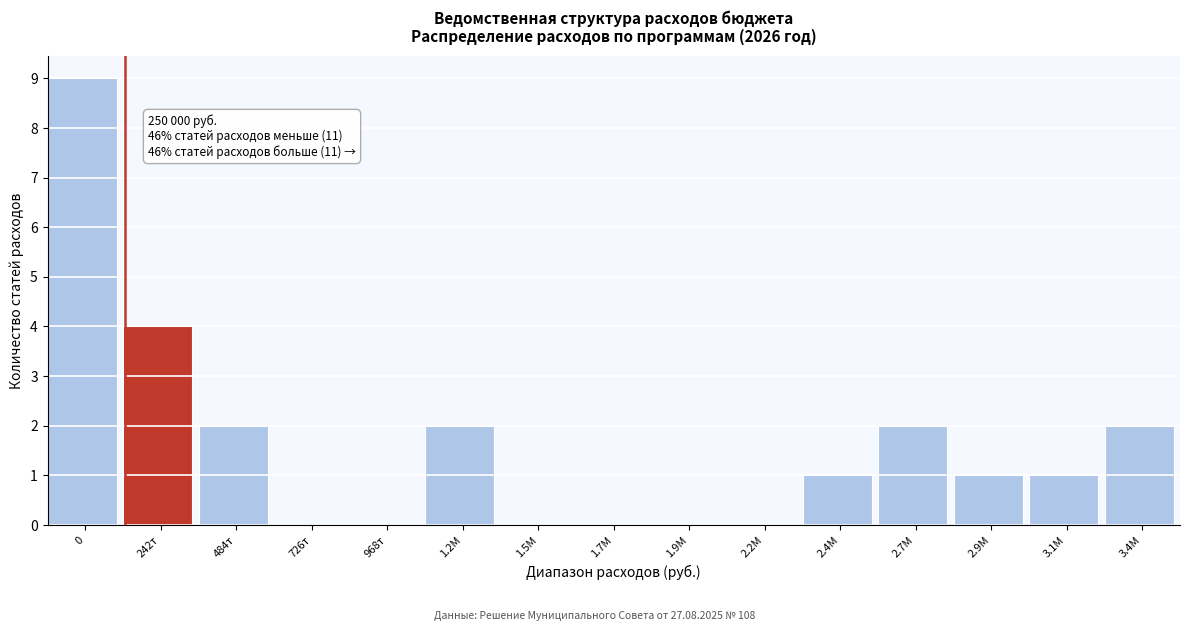

Reading left to right, extract all data points from this chart.

0=9	242т=4	484т=2	726т=0	968т=0	1.2М=2	1.5М=0	1.7М=0	1.9М=0	2.2М=0	2.4М=1	2.7М=2	2.9М=1	3.1М=1	3.4М=2